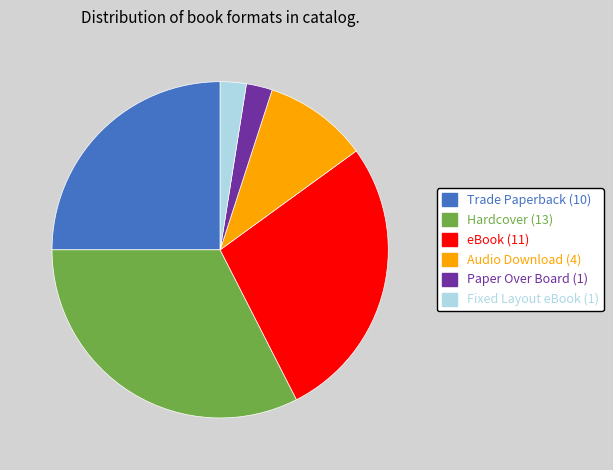

How many slices are in this pie chart?

6